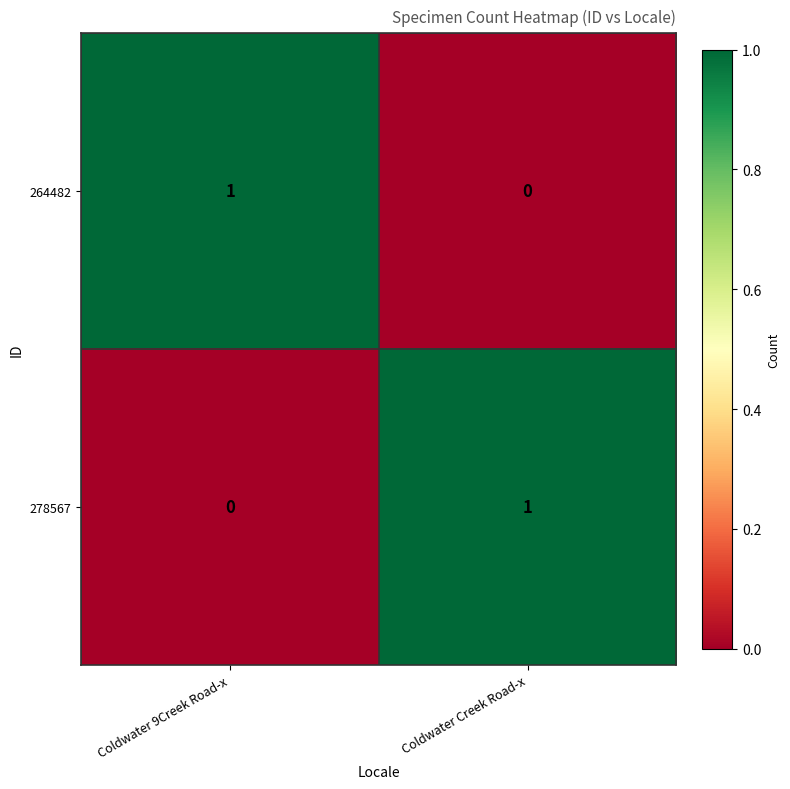

At Coldwater 9Creek Road-x, list the series in order from largest to smallest.

264482, 278567